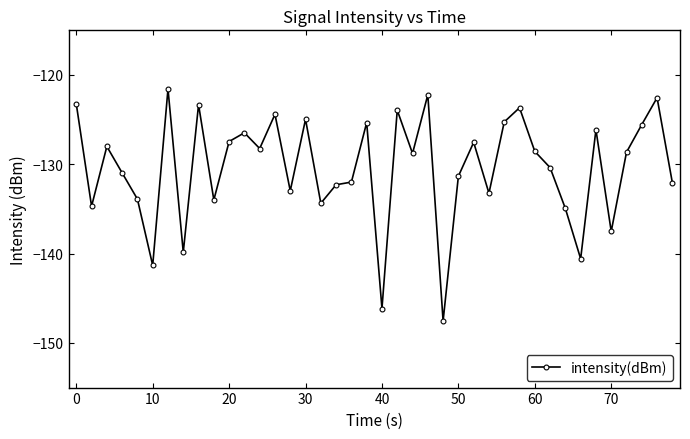

What is the sum of all values?

-5215.9